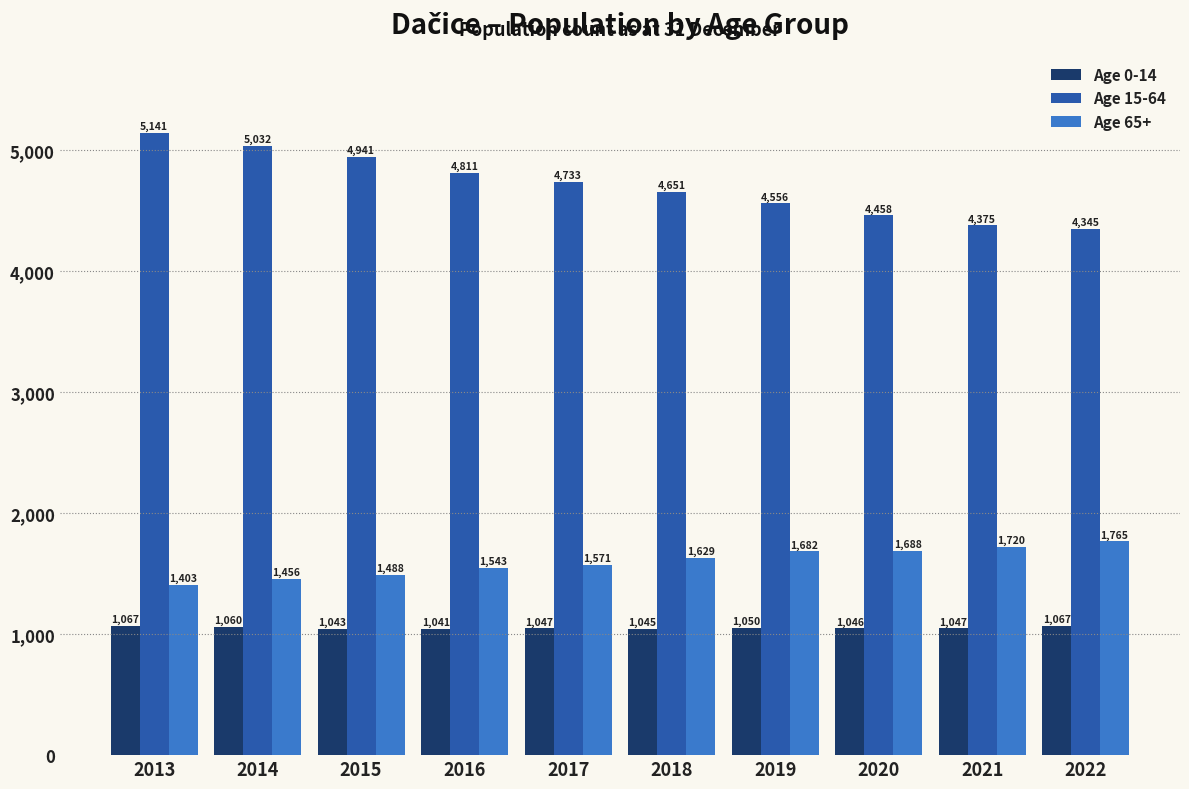

What is the value of the Age 15-64 bar at the 8th from the left?

4458